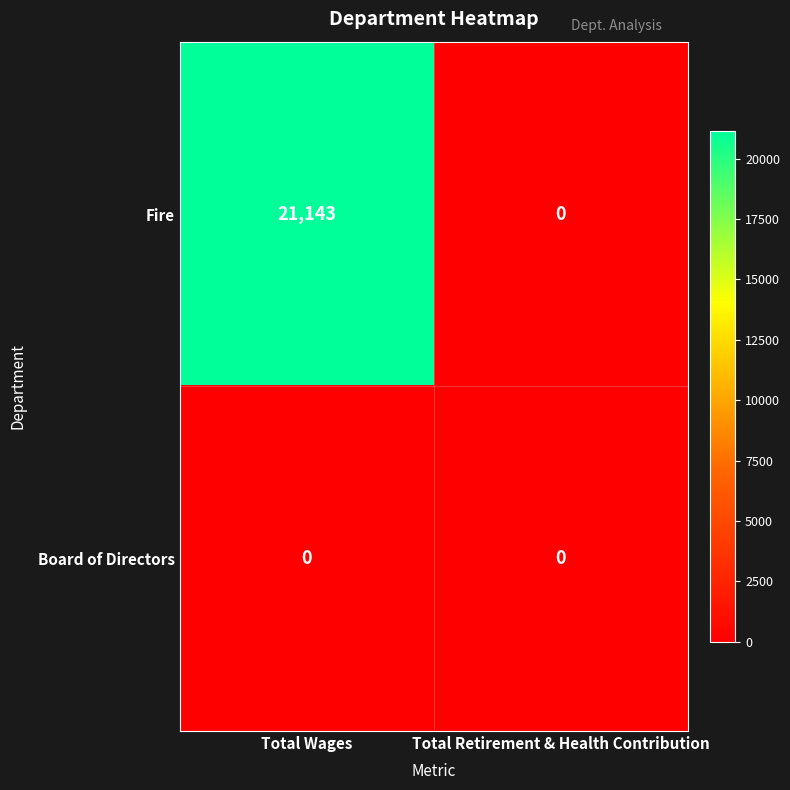

At which label is Fire closest to 10571?

Total Retirement & Health Contribution